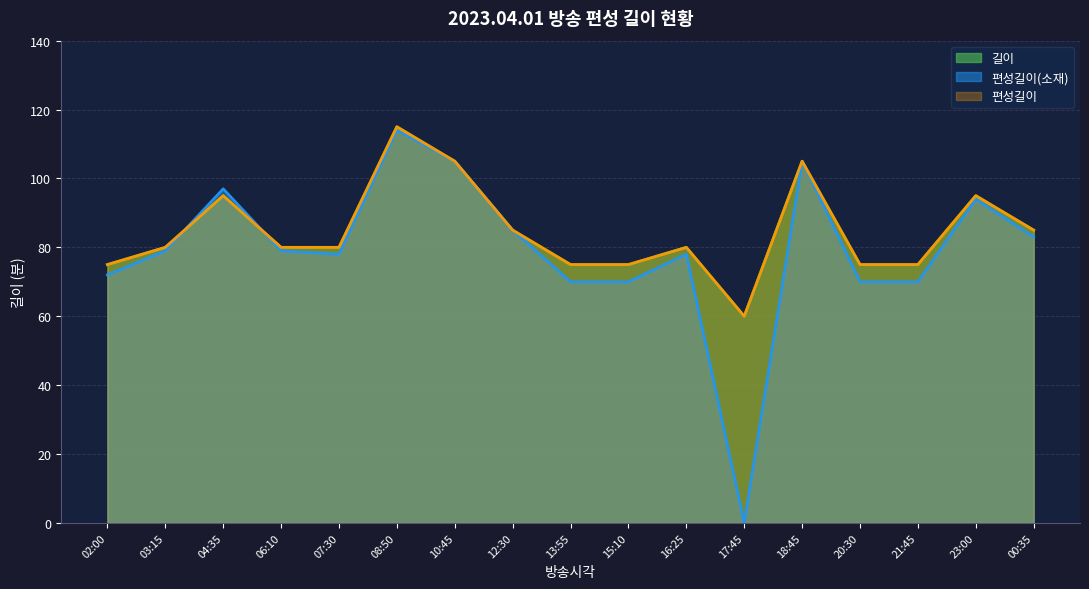

Which series has the largest total across all categories?

길이